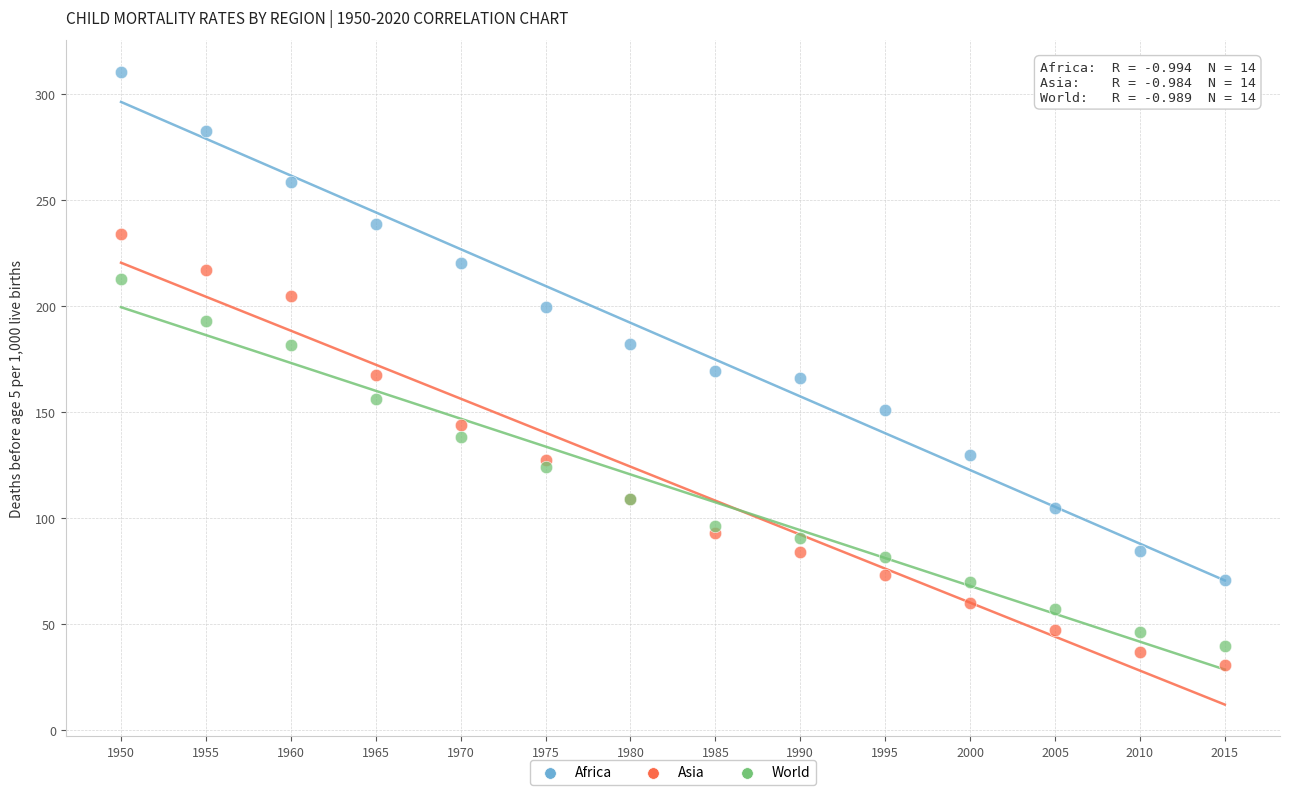

Which series reaches the minimum Y coordinate?

Asia